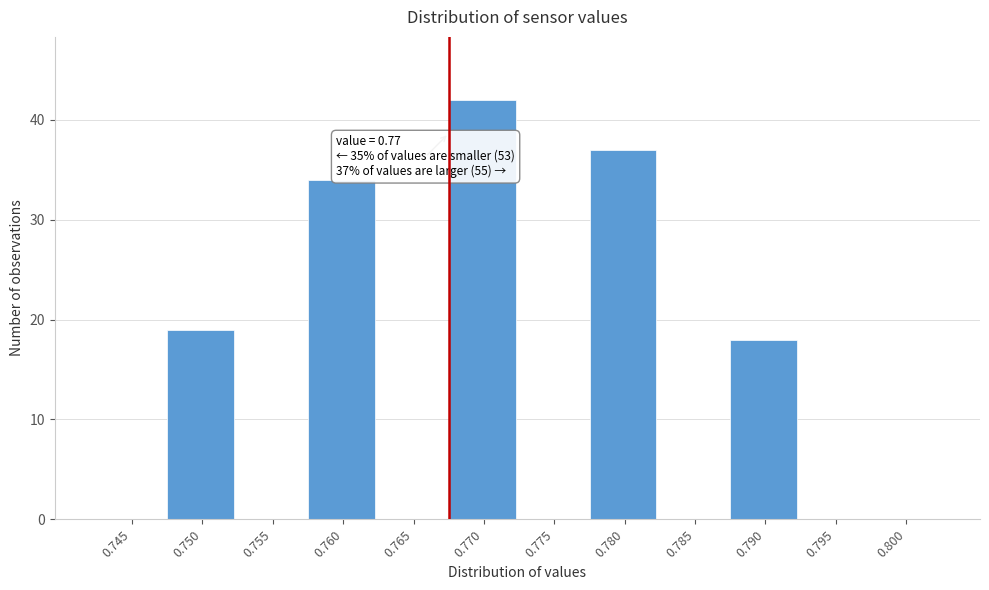

Reading left to right, what are all the values shown in this chart?

0.745=0	0.750=19	0.755=0	0.760=34	0.765=0	0.770=42	0.775=0	0.780=37	0.785=0	0.790=18	0.795=0	0.800=0